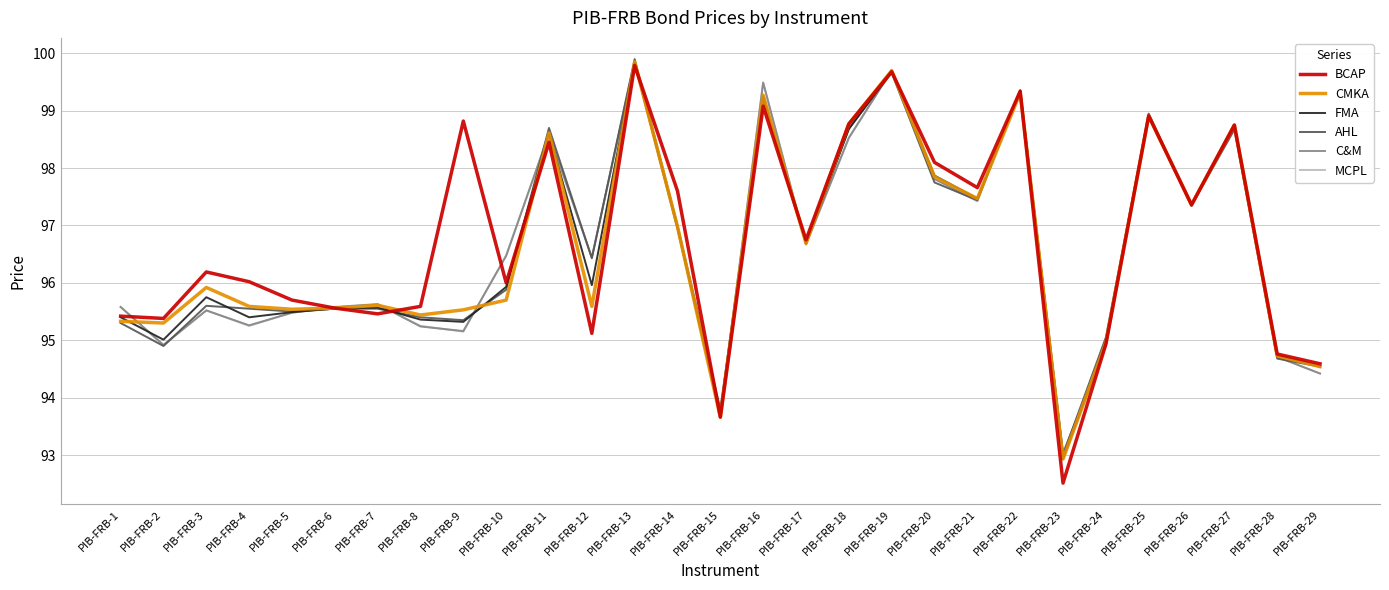

True or false: BCAP has more than 1 points higher than both neighbors.

True